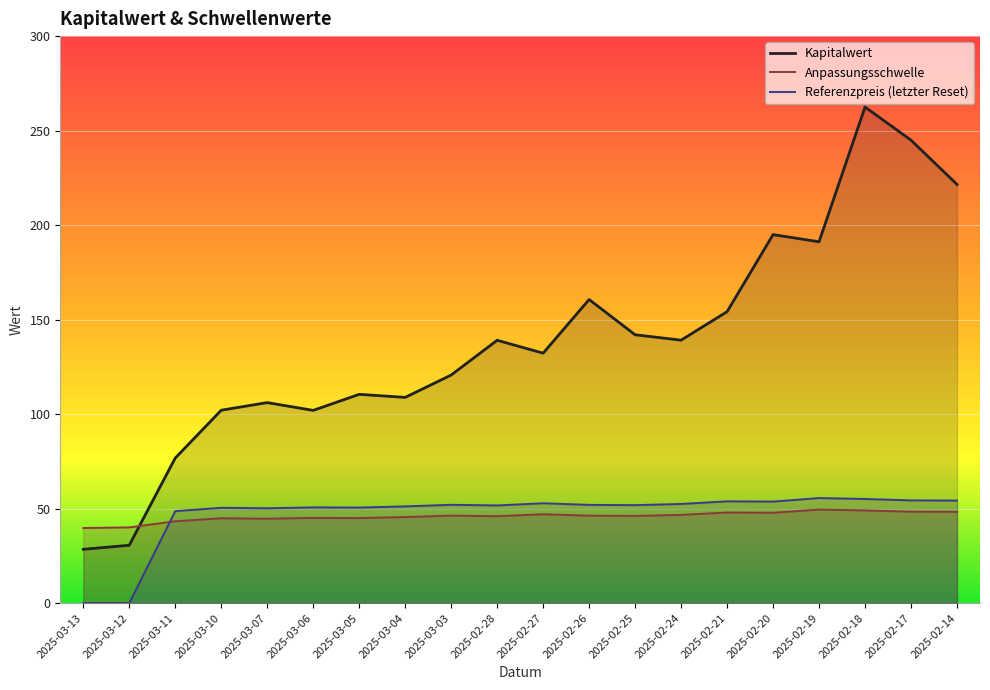

How many data points in Referenzpreis (letzter Reset) are above 51?

13